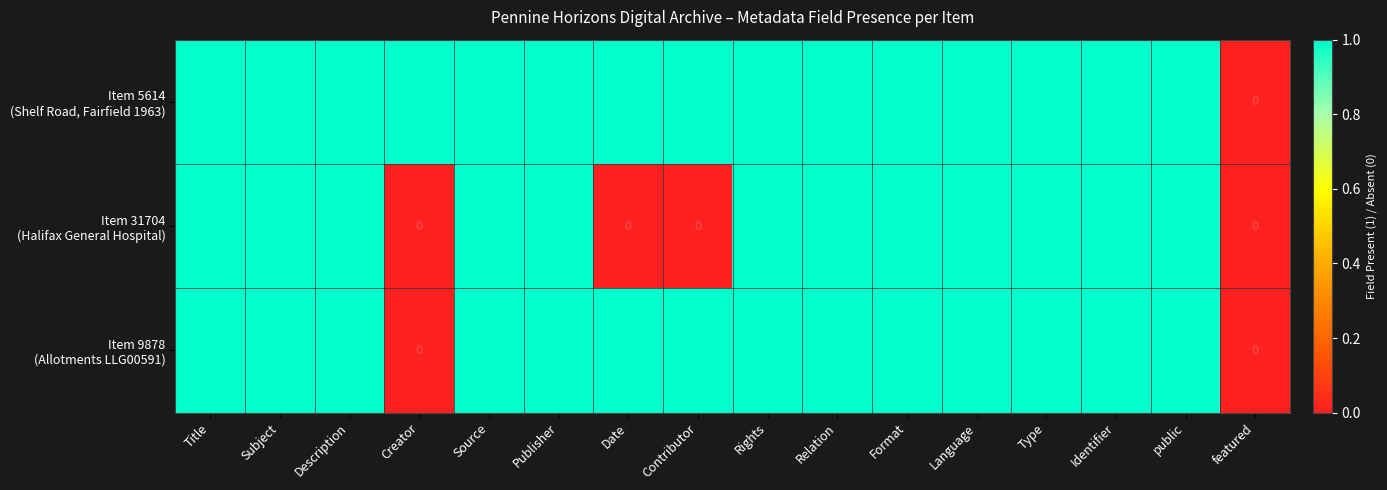

How many data points does each series have?

16